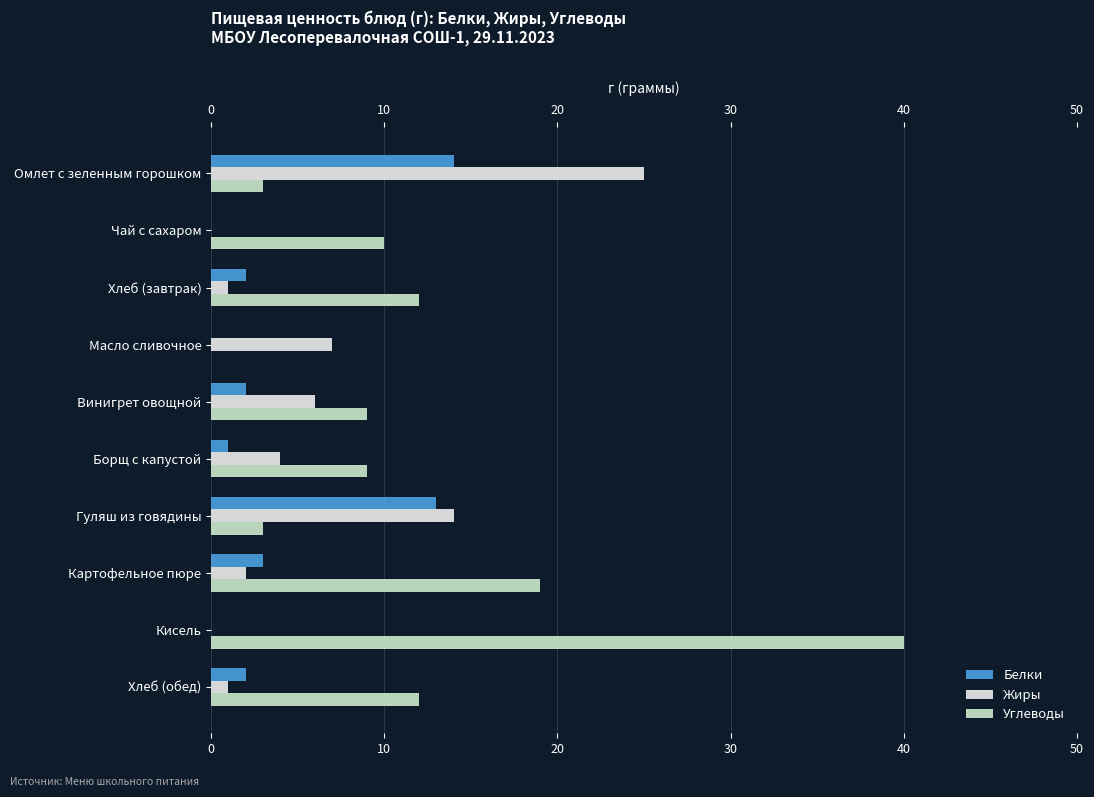

The Белки series shows 1 at Борщ с капустой. True or false?

True